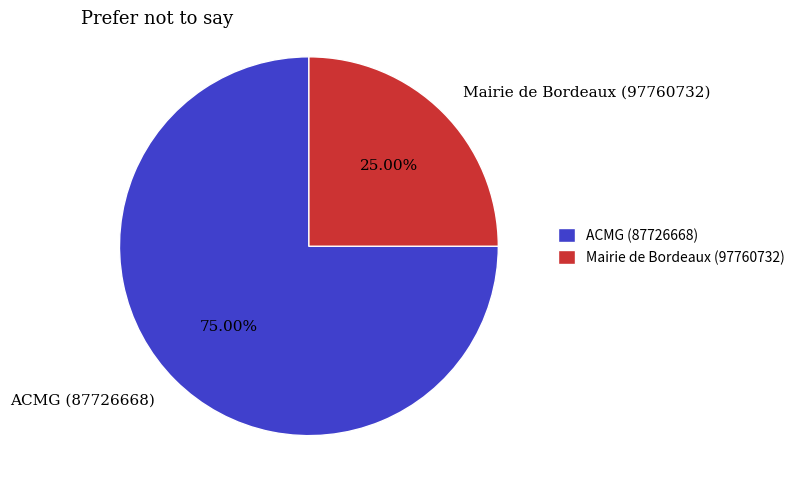

Does any single category account for the majority?

Yes